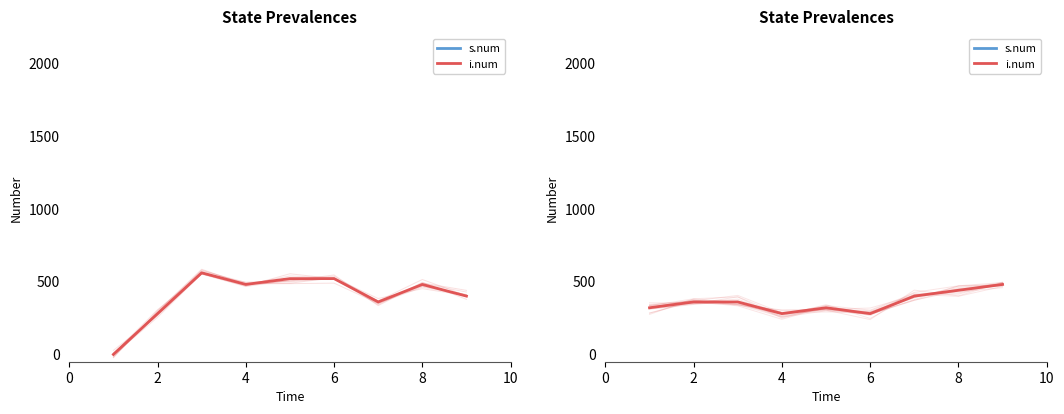

Which series changed the most between 6 and 8?

s.num